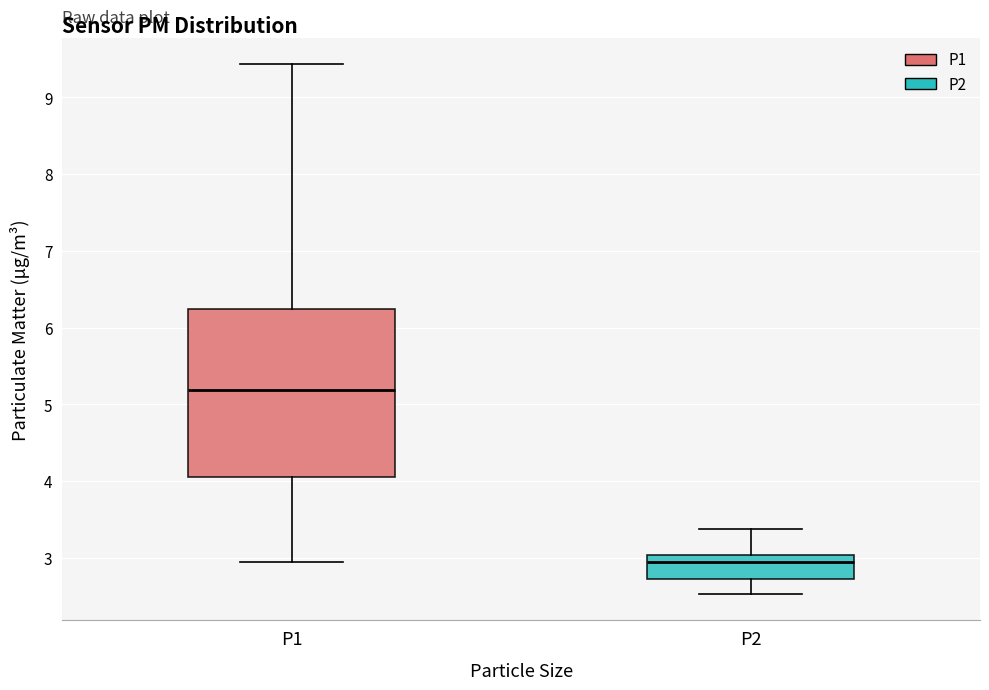

Which box is the tallest, from its lower edge to its upper edge?

P1